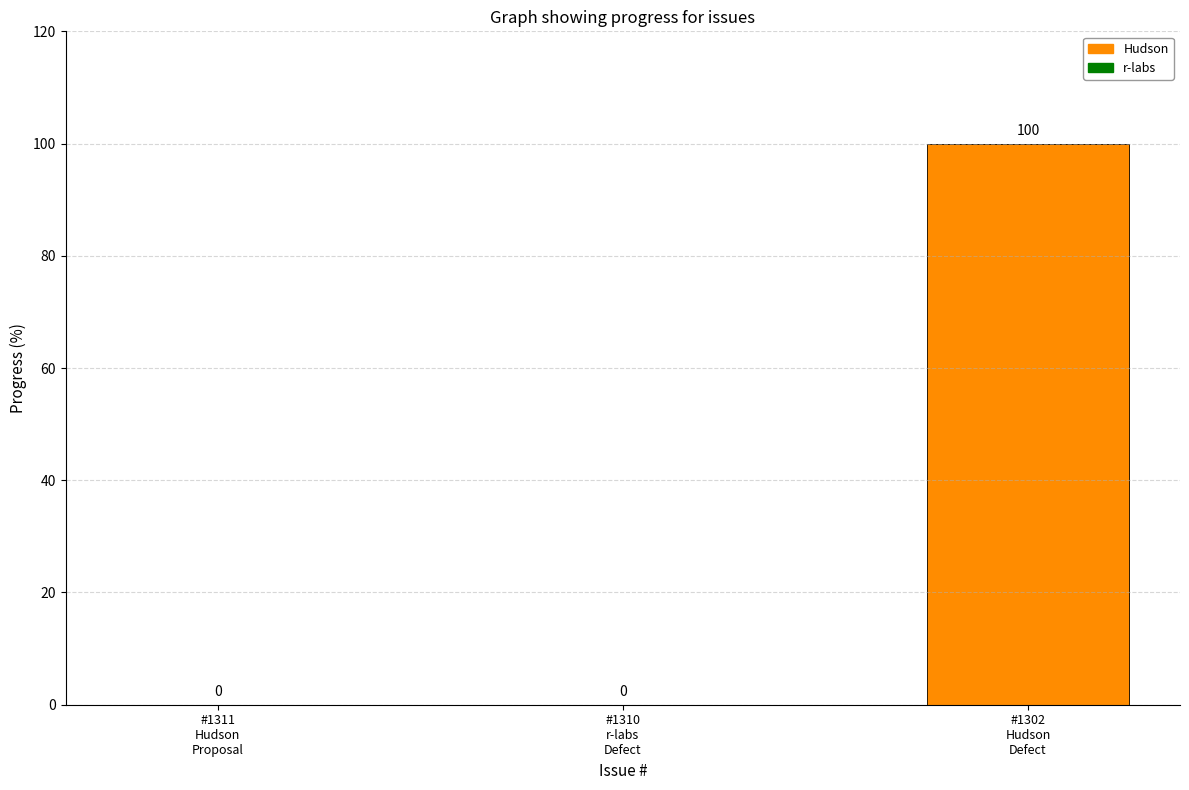

What is the change in value from 1311 to 1302?

+100